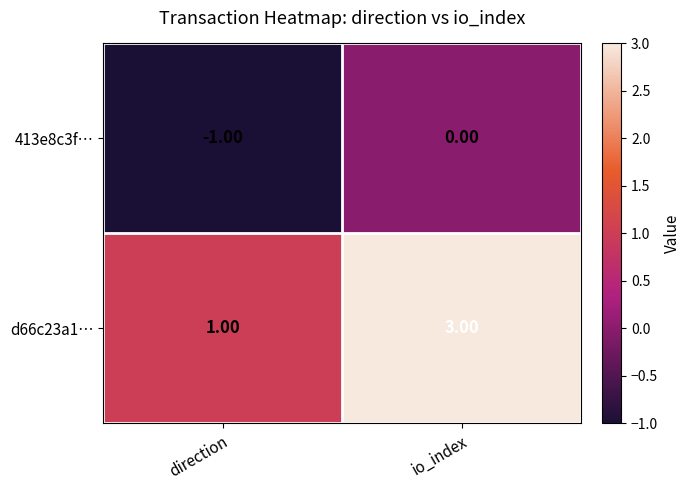

Is the value of d66c23a1… at direction greater than the value of 413e8c3f… at direction?

Yes